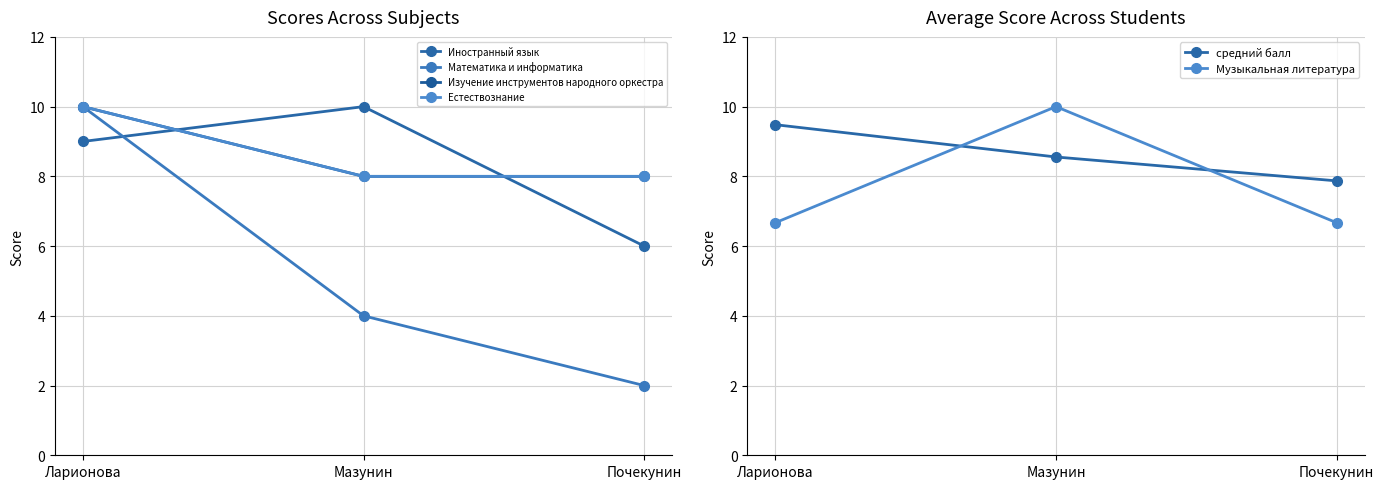

What is the difference between the maximum and second lowest values in the Математика и информатика series?

6